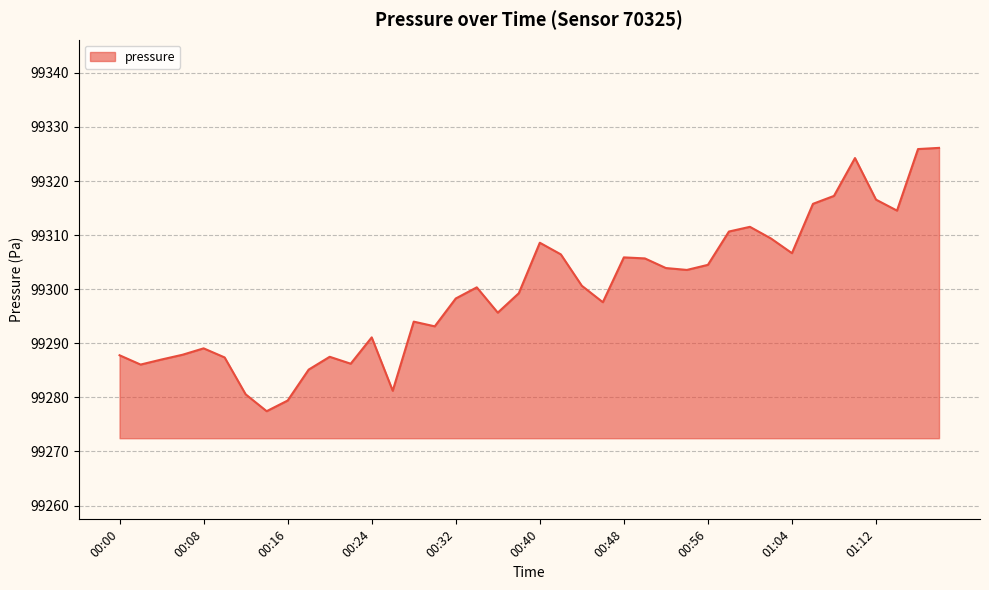

What is the difference between the maximum and minimum values?

48.7